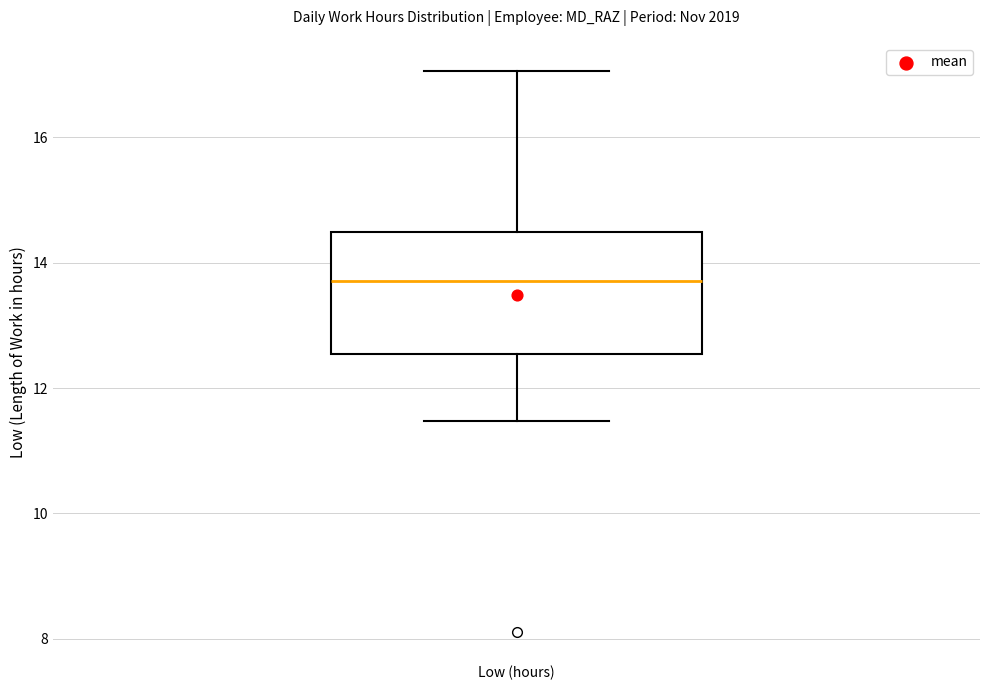

Transcribe this box plot: give where the median line is, the range the box spans, and where the two whiskers end, as read against the y-axis. The values are not printed on the chart, so give them approximately, as read against the axis.

median 13.8, box 12.6 to 14.4, whiskers 11.4 to 17.0